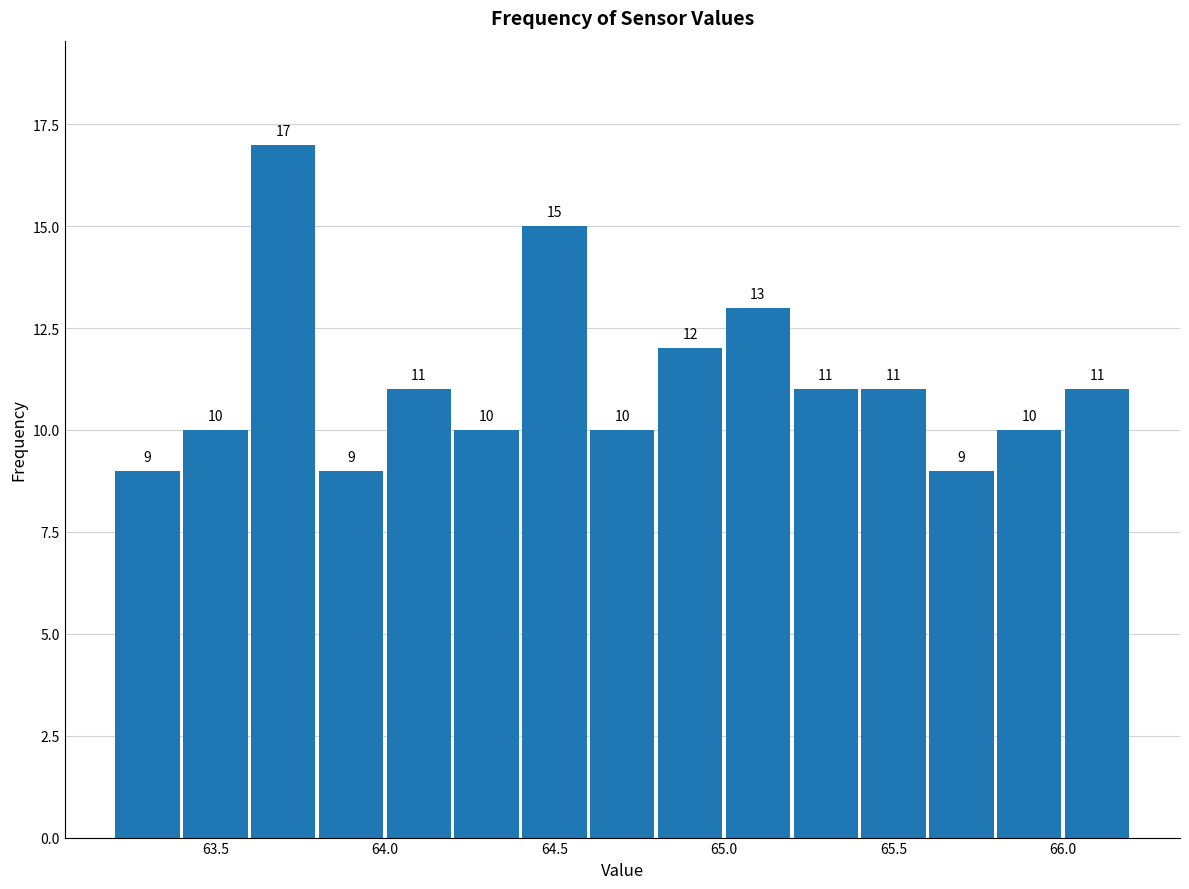

Reading left to right, transcribe this chart: for each bar, give the range it covers on the x-axis and its height.

63.2 to 63.4: 9
63.4 to 63.6: 10
63.6 to 63.8: 17
63.8 to 64.0: 9
64.0 to 64.2: 11
64.2 to 64.4: 10
64.4 to 64.6: 15
64.6 to 64.8: 10
64.8 to 65.0: 12
65.0 to 65.2: 13
65.2 to 65.4: 11
65.4 to 65.6: 11
65.6 to 65.8: 9
65.8 to 66.0: 10
66.0 to 66.2: 11